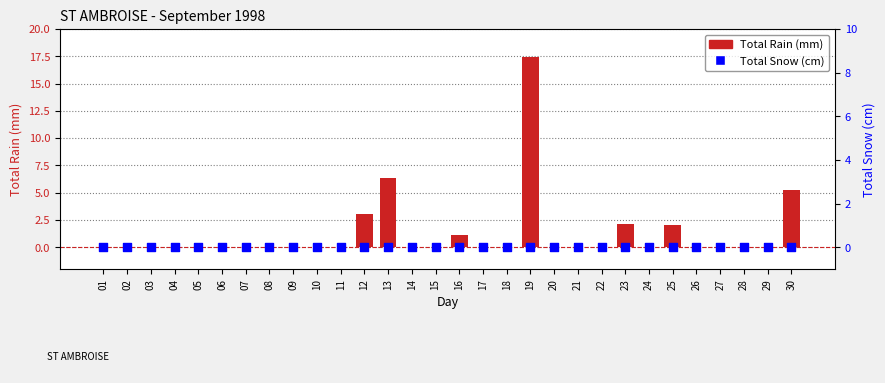

Which series contains the highest Y value?

Total Rain (mm)